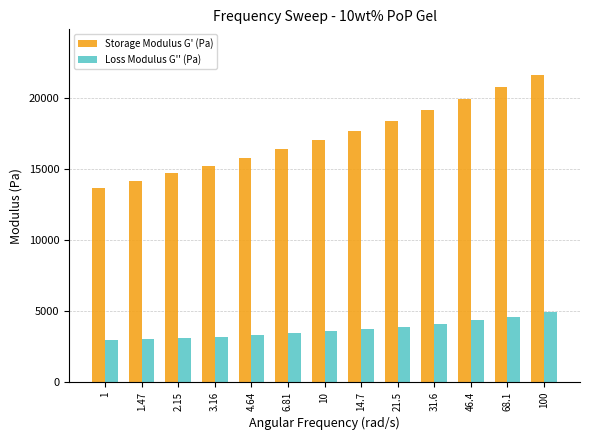

The value of Storage Modulus G' (Pa) at 31.6 is 19155.5. True or false?

True